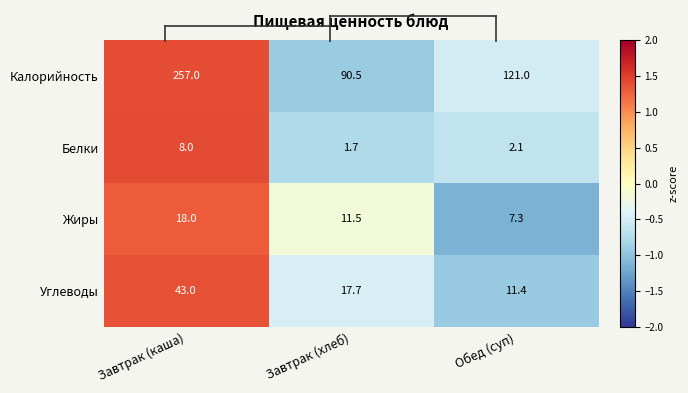

What is the spread (max minus min) of values at Завтрак (каша)?

249.0